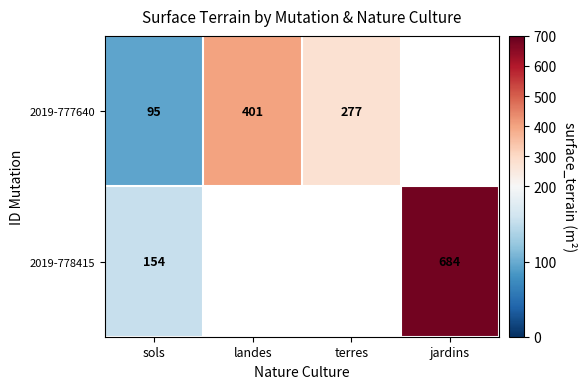

Is the value of 2019-778415 at sols greater than the value of 2019-777640 at landes?

No